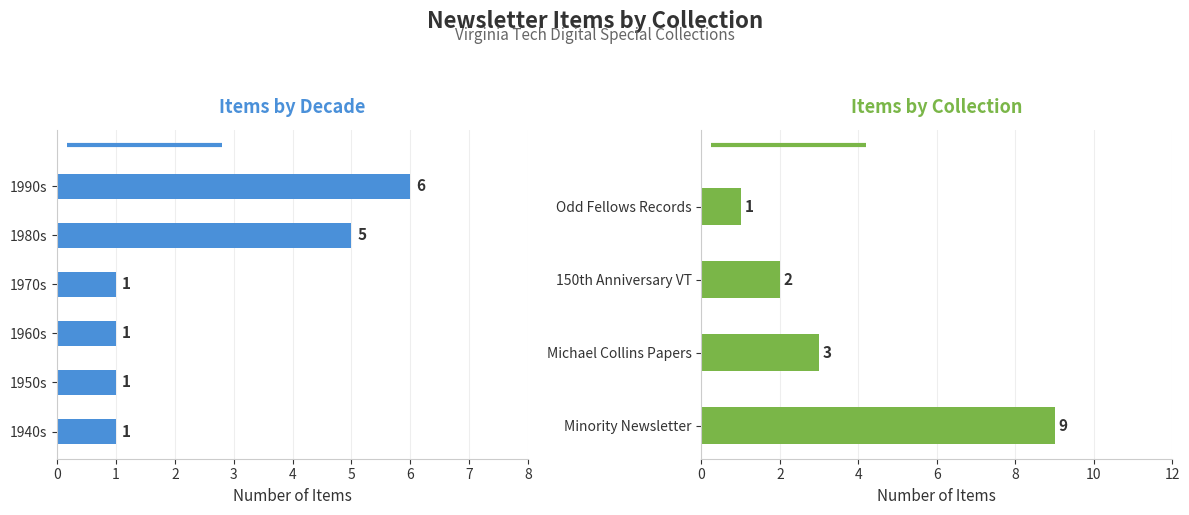

Where does the data first go above 2?

Minority Newsletter (VT)